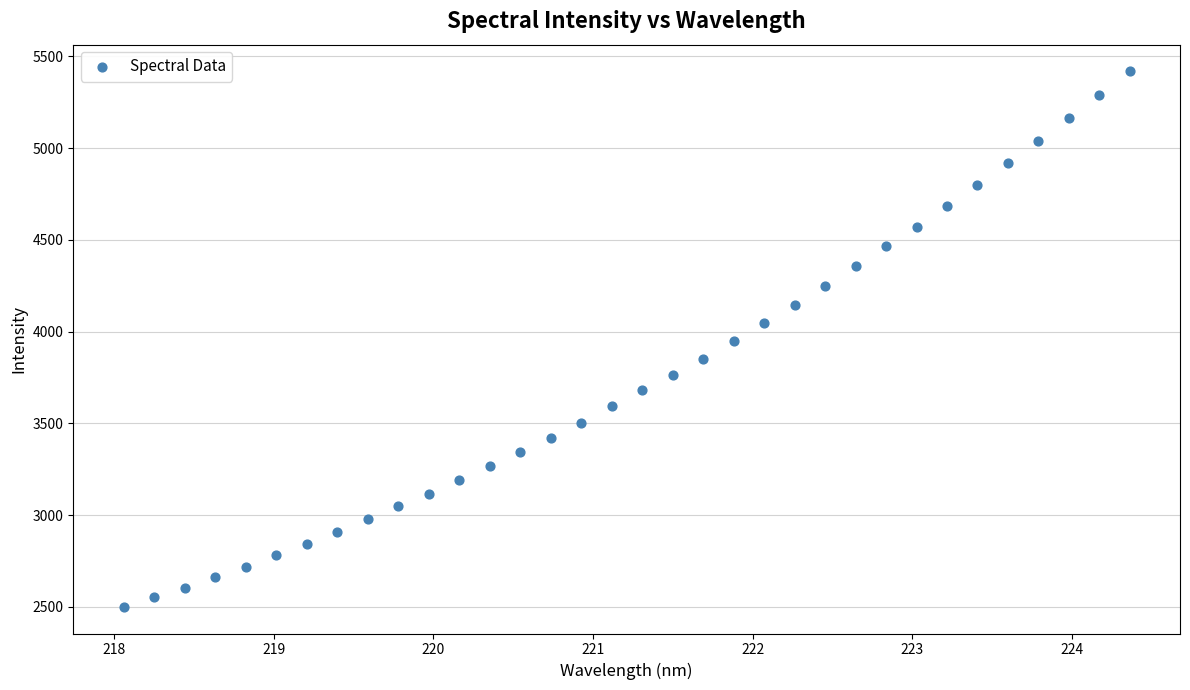

What is the range of Y values (max minus min)?

2917.3